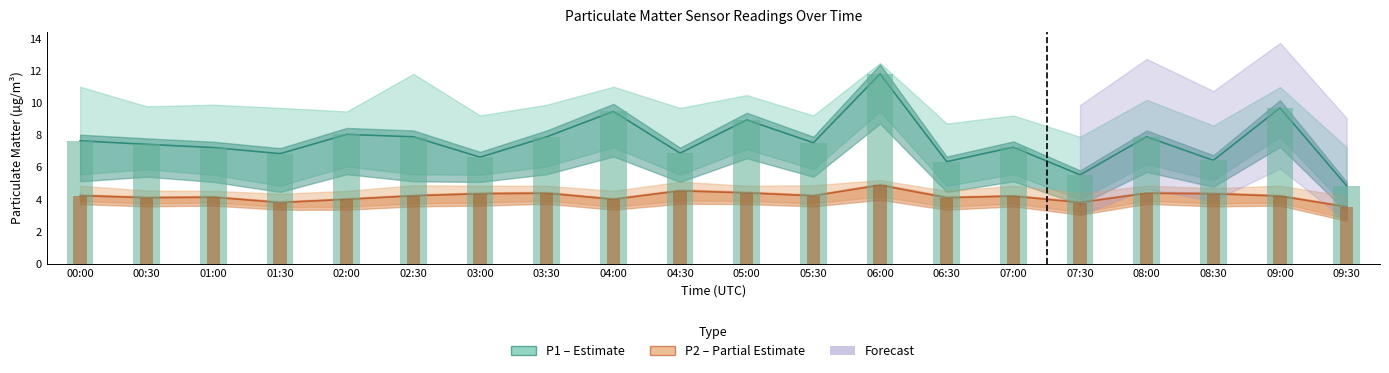

What is the smallest value displayed?

3.5